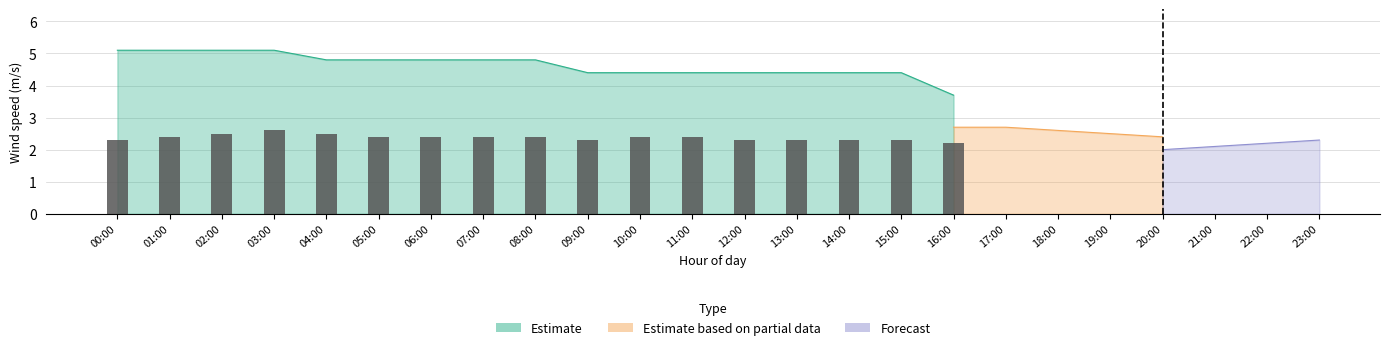

The value at 04:00 is 3.4. True or false?

False